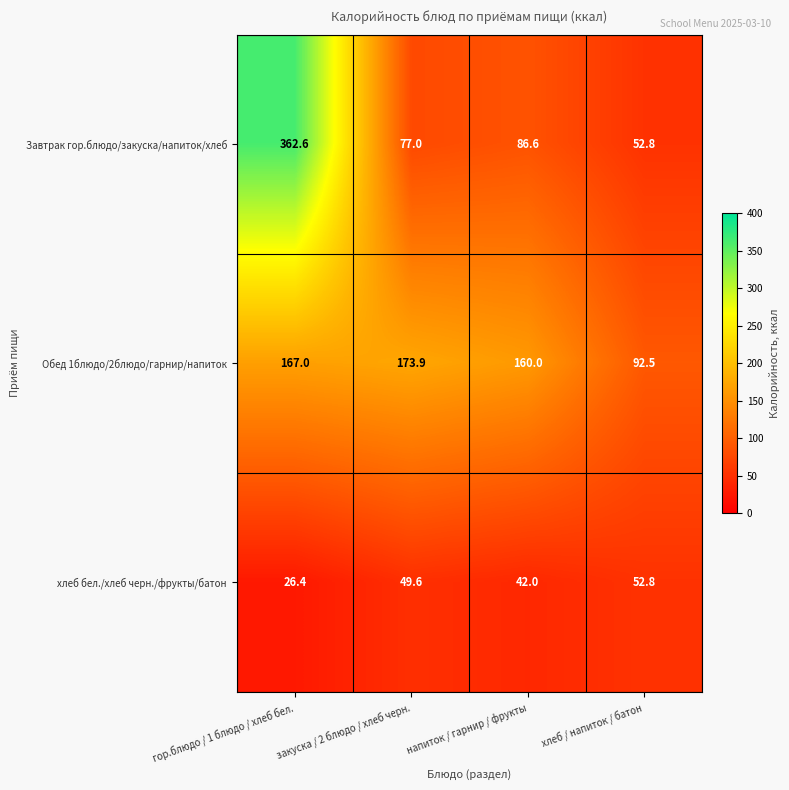

What is the smallest value displayed?

26.4